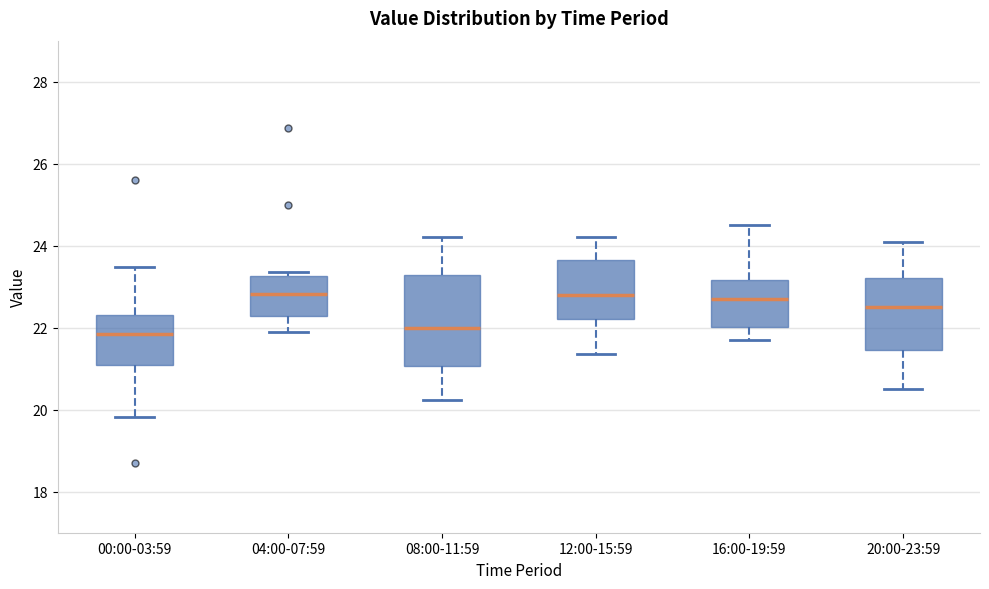

Which box is the tallest, from its lower edge to its upper edge?

08:00-11:59